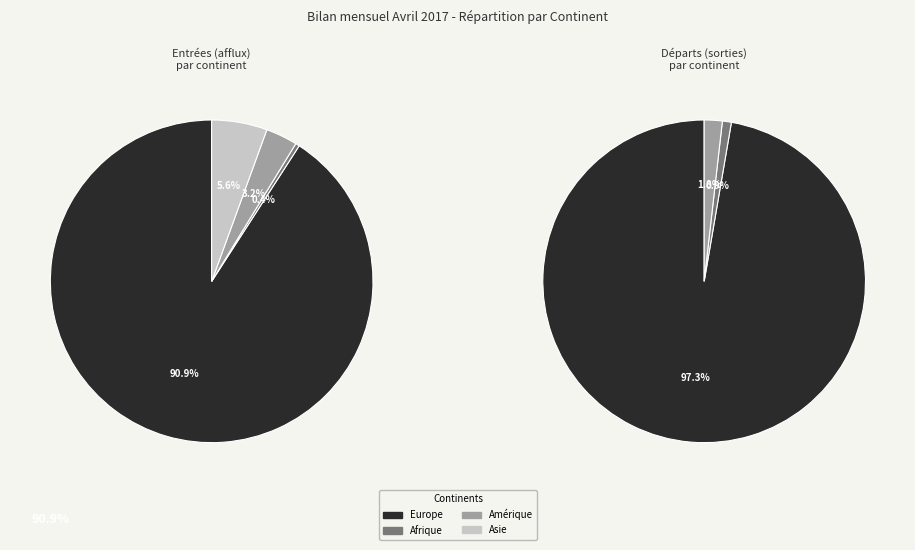

Which category has the biggest portion of the pie?

Europe